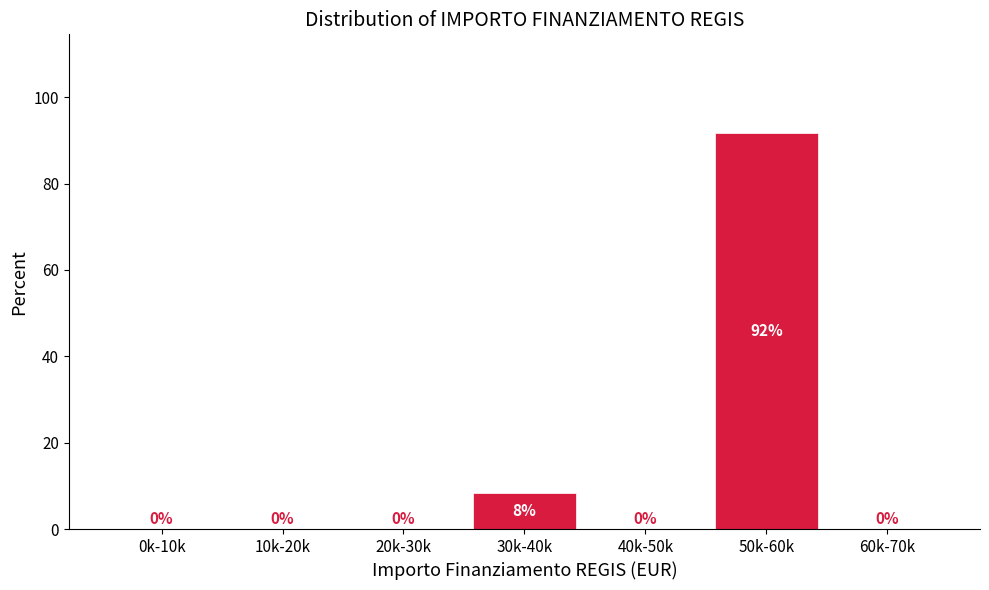

Between 30k-40k and 20k-30k, which is larger?

30k-40k